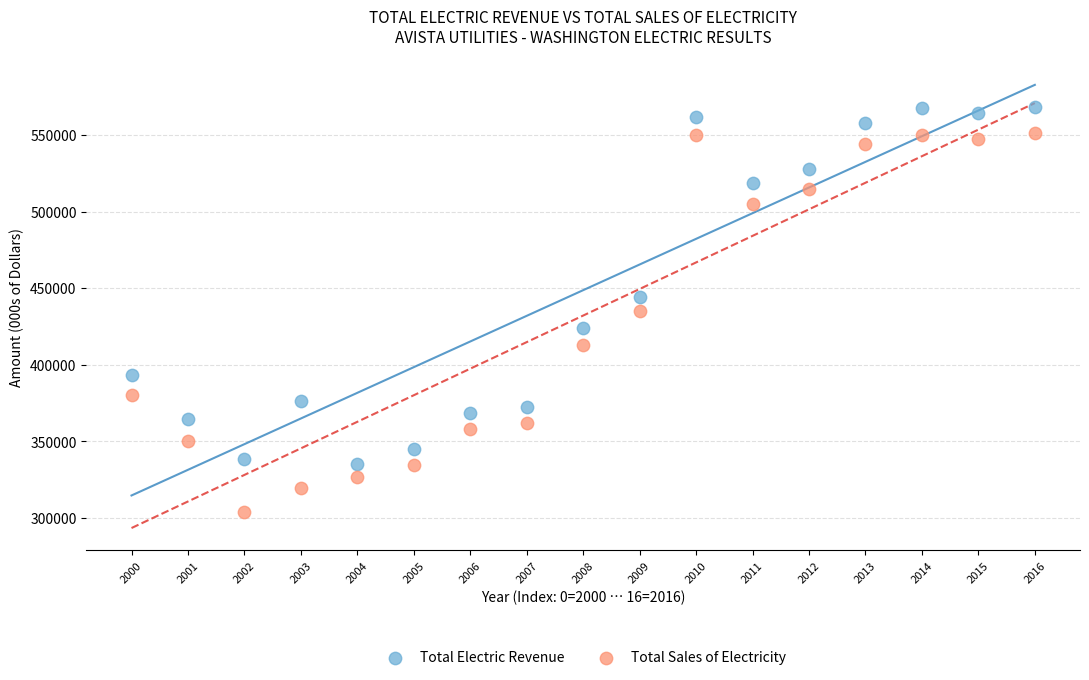

Which series has the widest spread of Y values?

Total Sales of Electricity